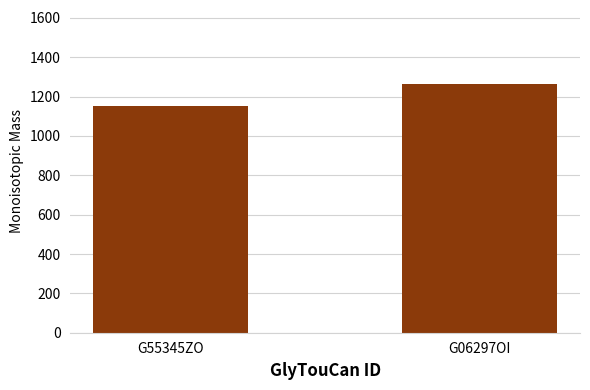

How many bars are there in total?

2